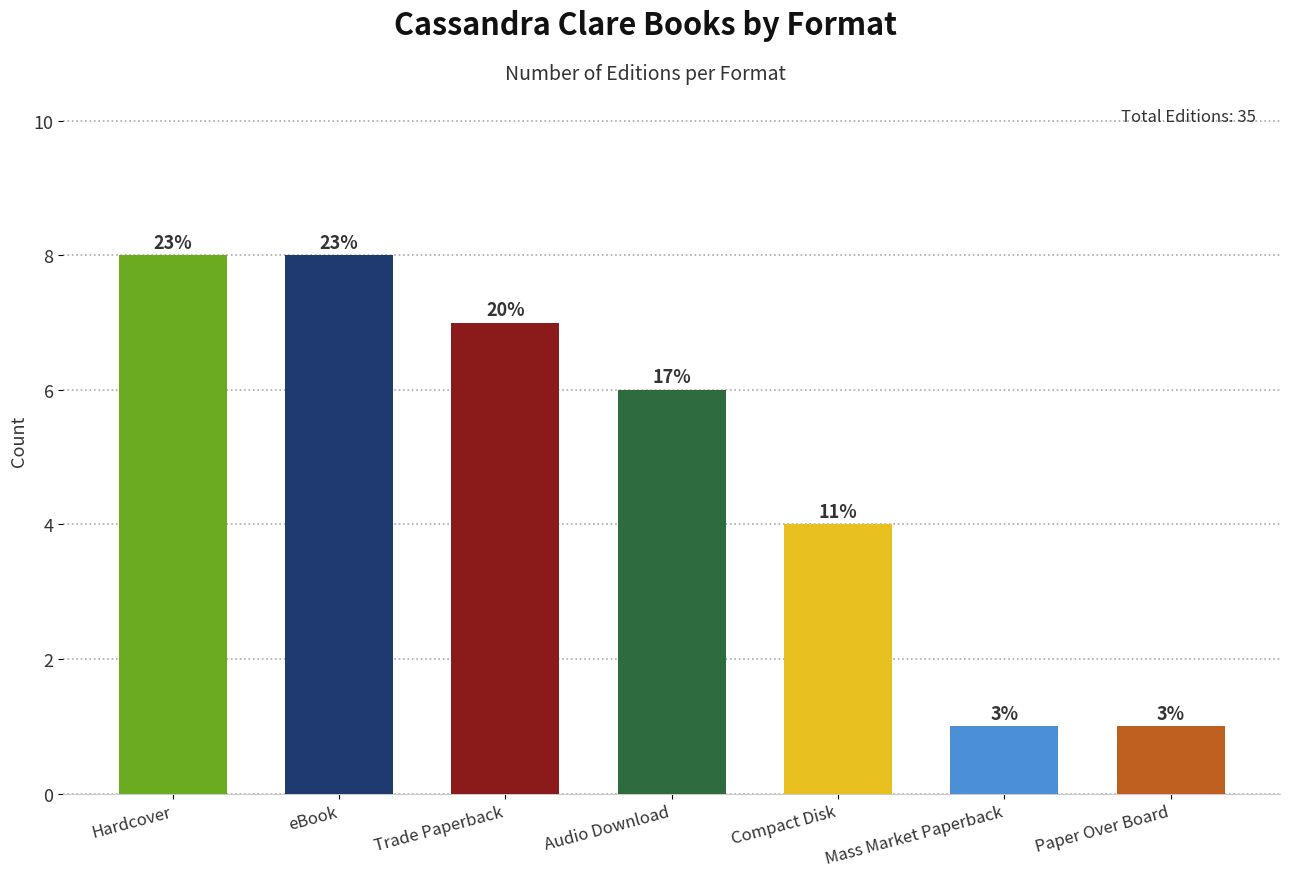

List the labels in order of value, largest first.

Hardcover, eBook, Trade Paperback, Audio Download, Compact Disk, Mass Market Paperback, Paper Over Board